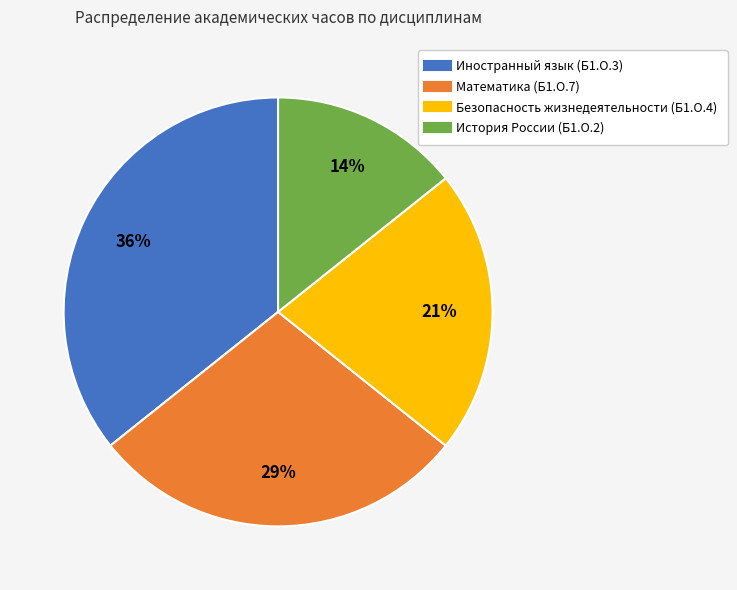

Which category has the biggest portion of the pie?

Иностранный язык (Б1.О.3)